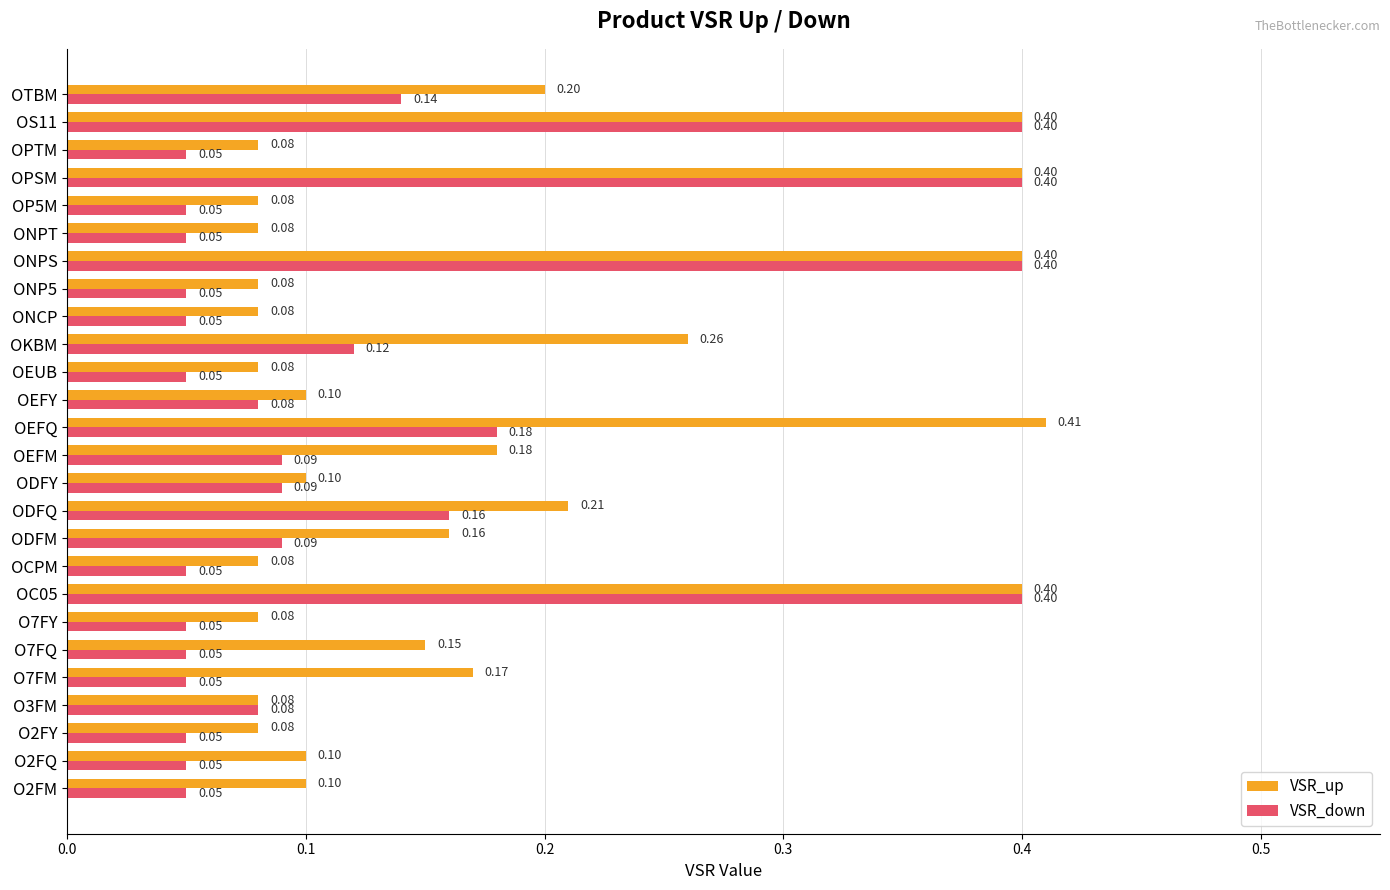

Which series has the largest total across all categories?

VSR_up